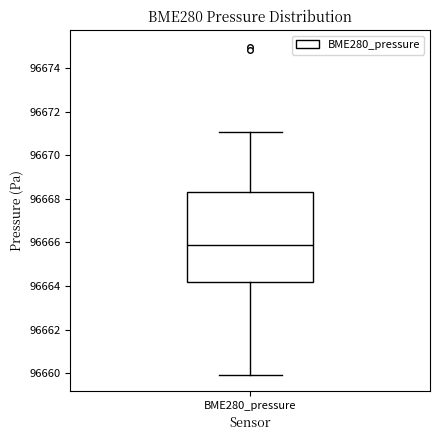

Read this box plot against the y-axis: the position of the median line, the range covered by the box, and the ends of both whiskers. The values are not printed on the chart, so give them approximately, as read against the axis.

median 96665.8, box 96664.2 to 96668.2, whiskers 96660.0 to 96671.0